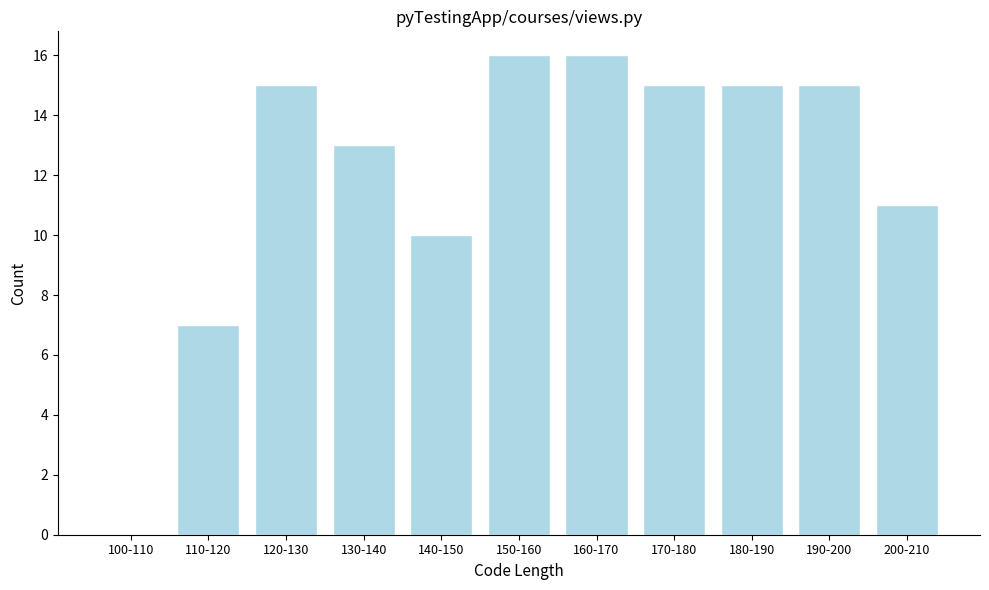

Reading left to right, what are all the values shown in this chart?

100-110=0	110-120=7	120-130=15	130-140=13	140-150=10	150-160=16	160-170=16	170-180=15	180-190=15	190-200=15	200-210=11